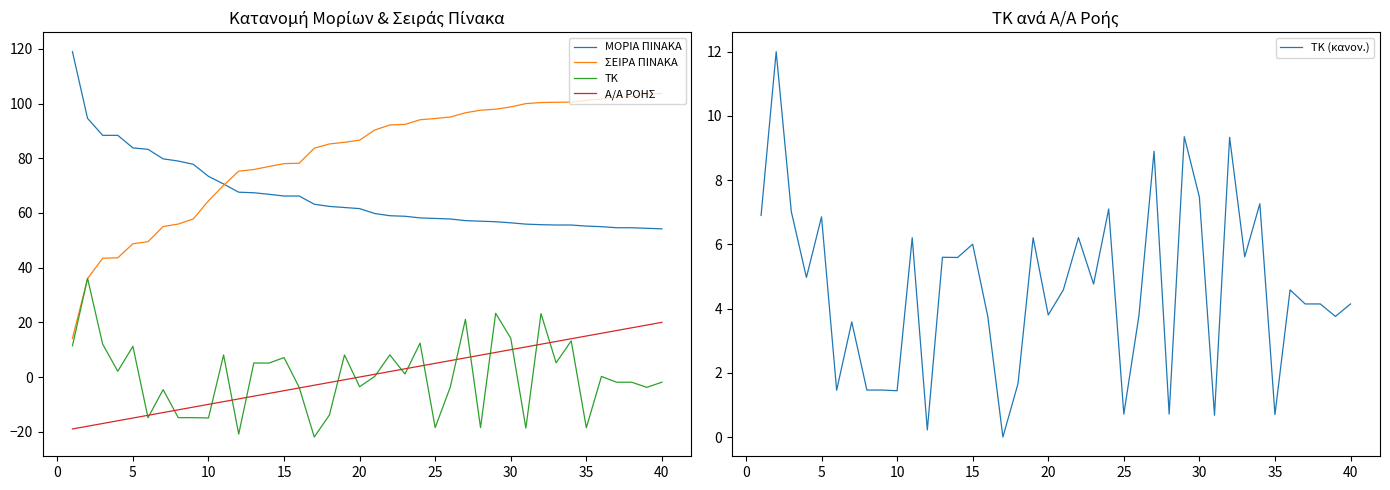

True or false: ΜΟΡΙΑ ΠΙΝΑΚΑ and ΤΚ cross at least once.

False